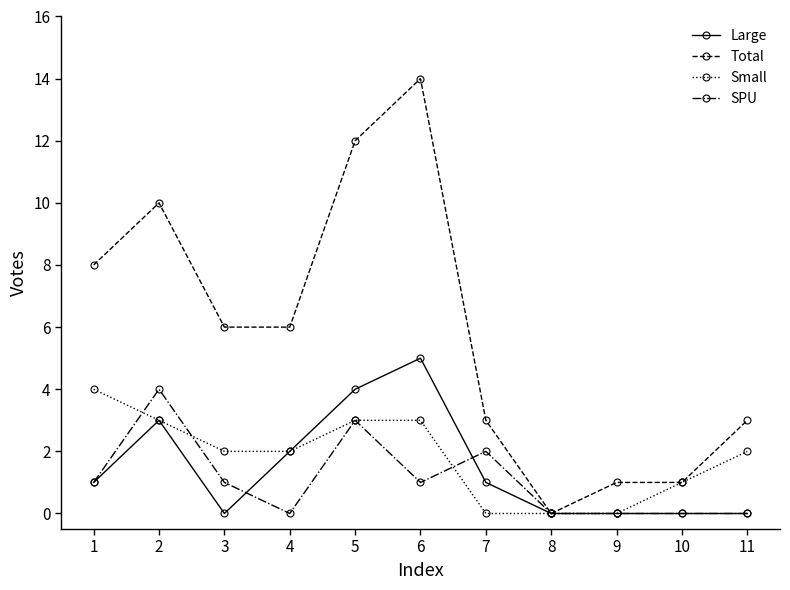

Which category has the lowest value in the Total series?

8